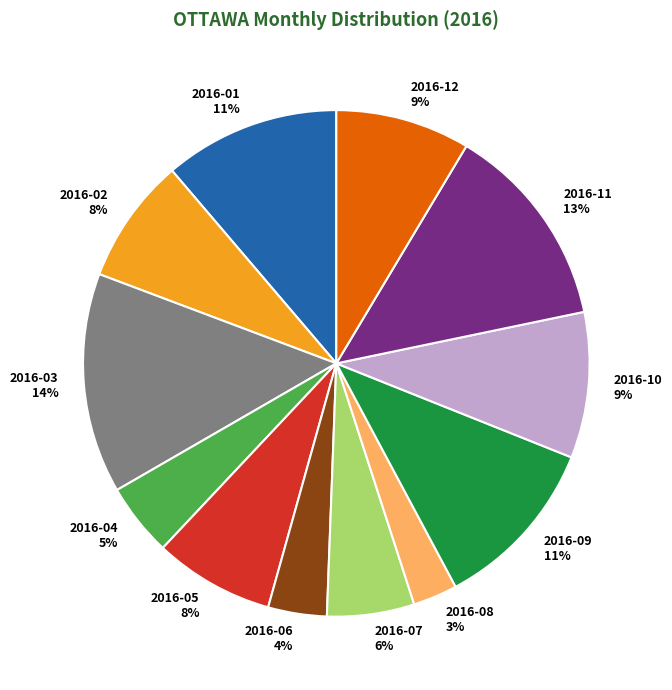

True or false: 2016-09 accounts for 11% of the total.

True